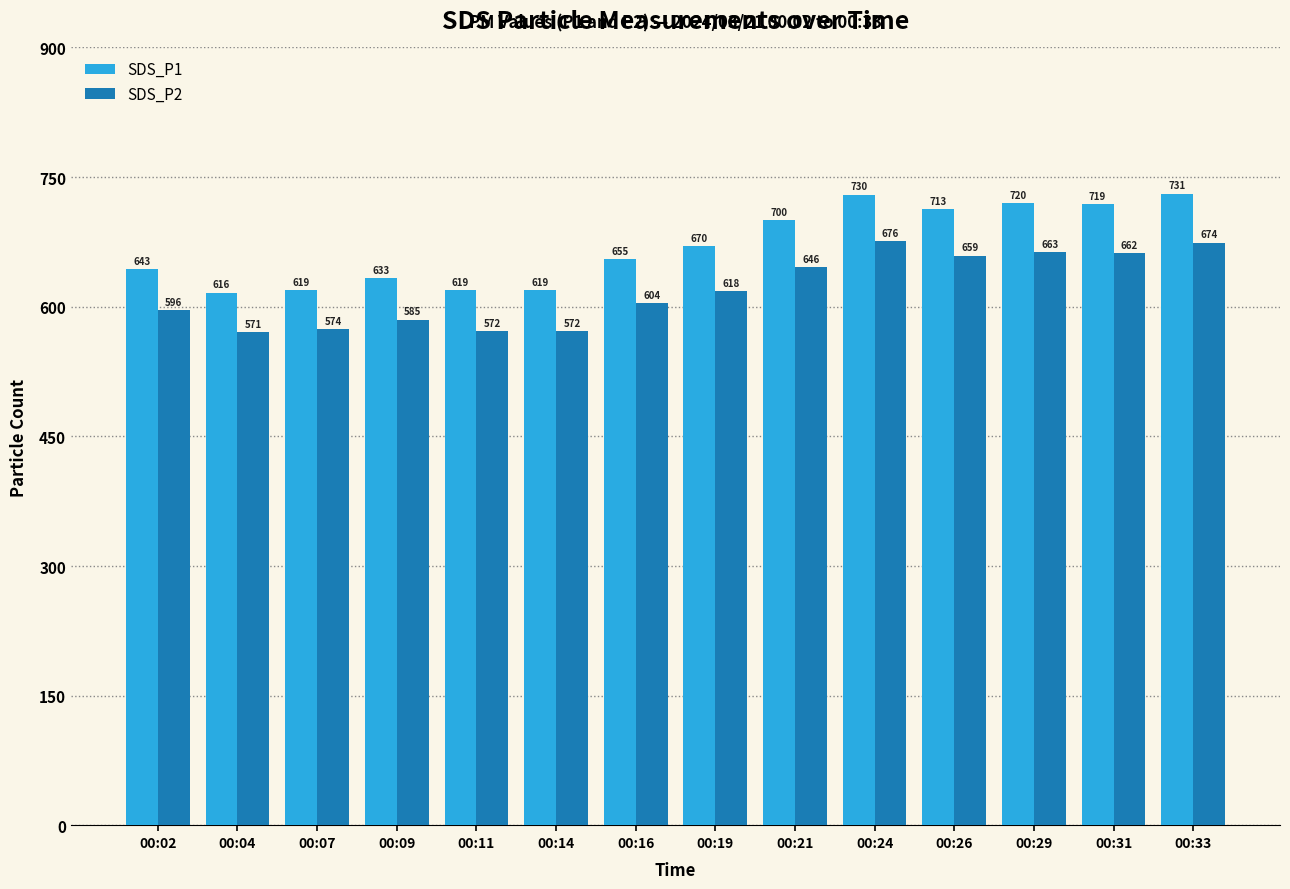

What is the sum of all SDS_P1 values?

9386.9